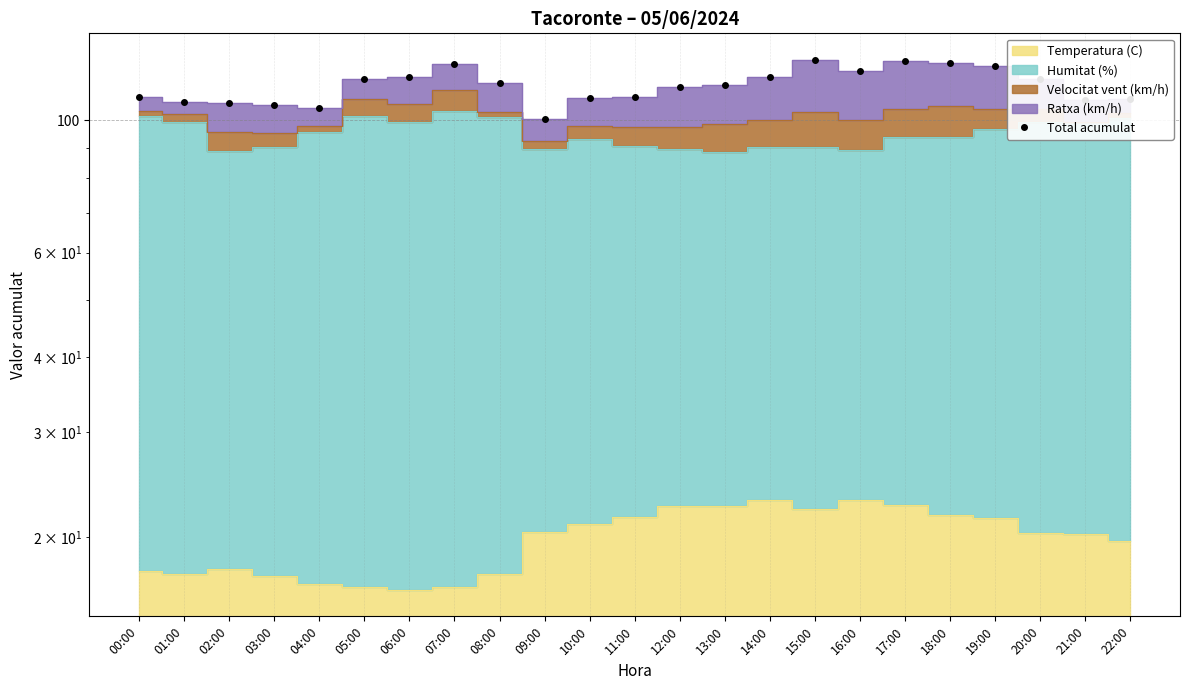

Rank the categories by value from lowest to highest.

09:00, 04:00, 03:00, 02:00, 01:00, 21:00, 22:00, 10:00, 00:00, 11:00, 12:00, 13:00, 08:00, 20:00, 05:00, 14:00, 06:00, 16:00, 19:00, 07:00, 18:00, 17:00, 15:00